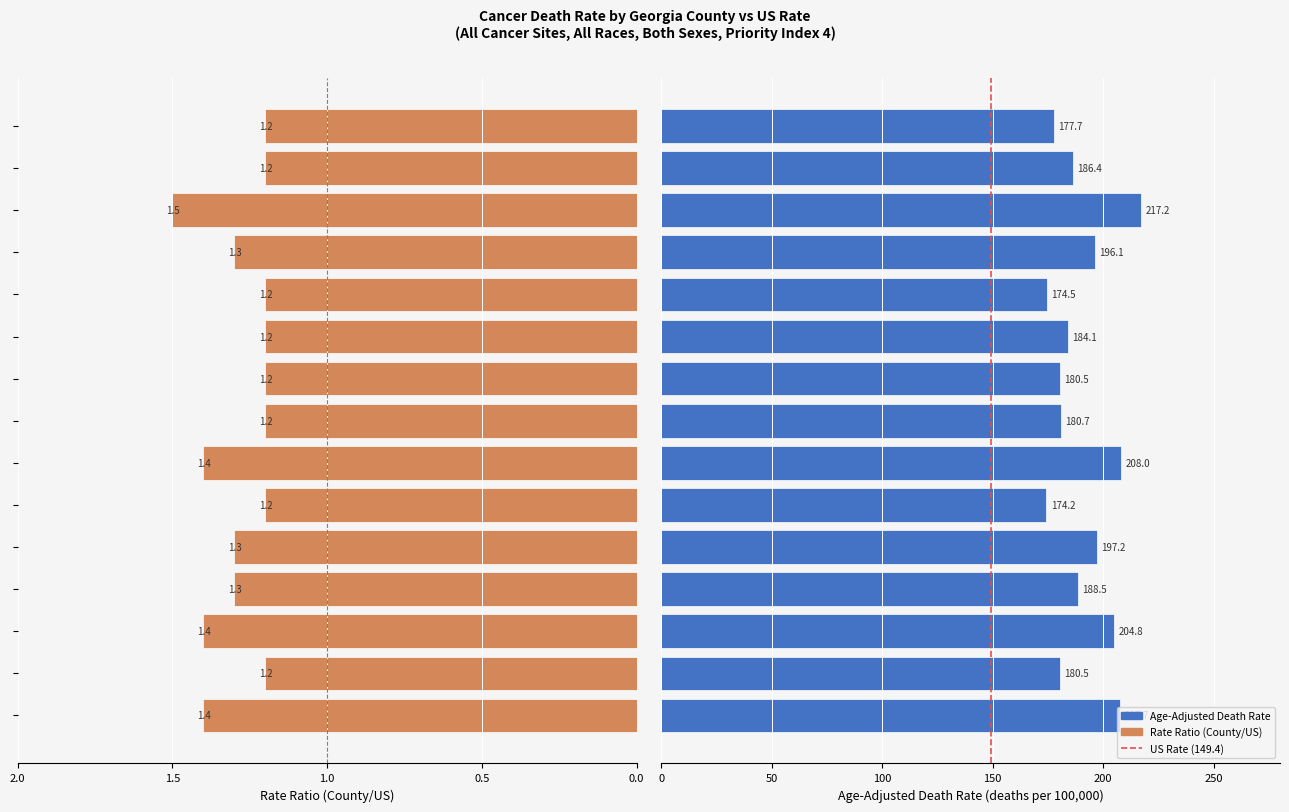

What is the sum of all Rate Ratio (County/US) values?

19.2